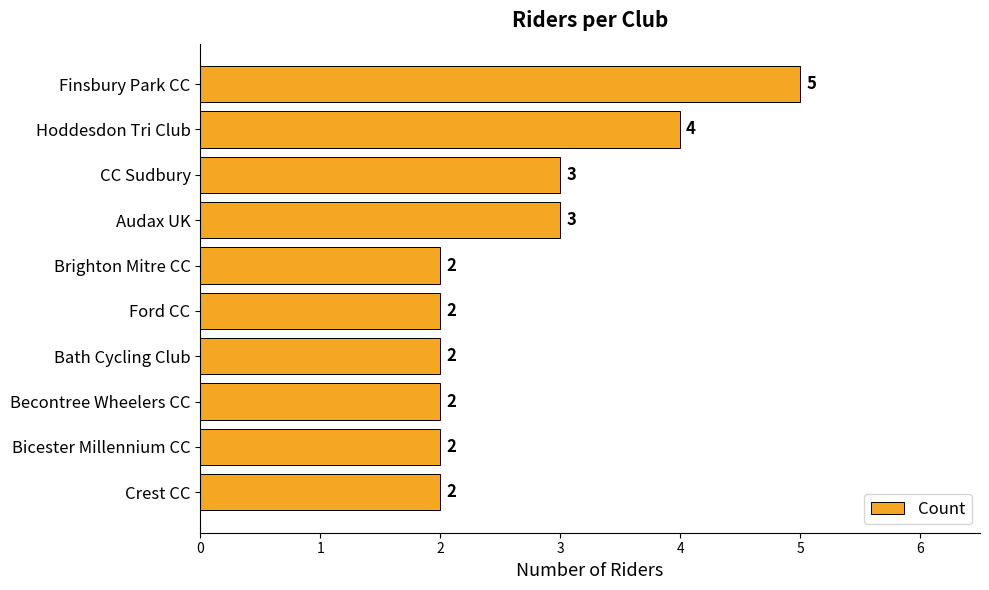

Reading bottom to top, transcribe all the data shown in this chart.

2	2	2	2	2	2	3	3	4	5